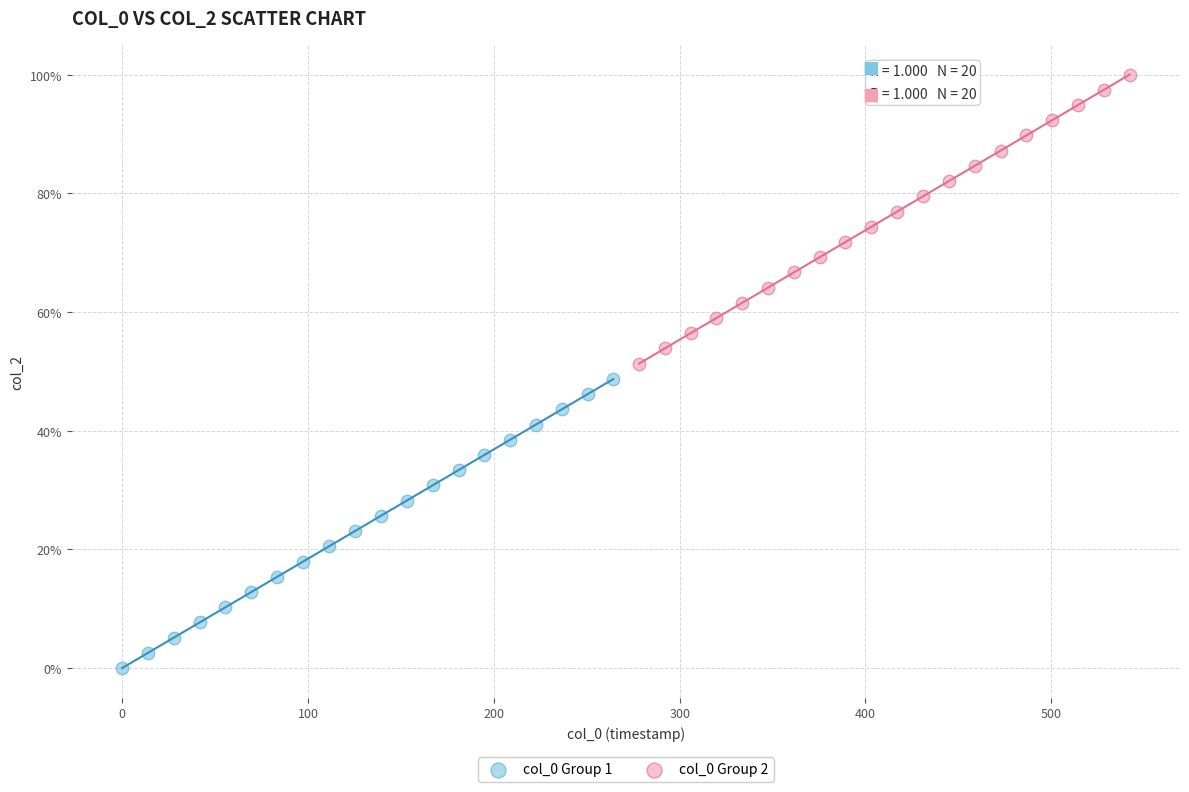

Which series contains the highest Y value?

col_0 Group 2